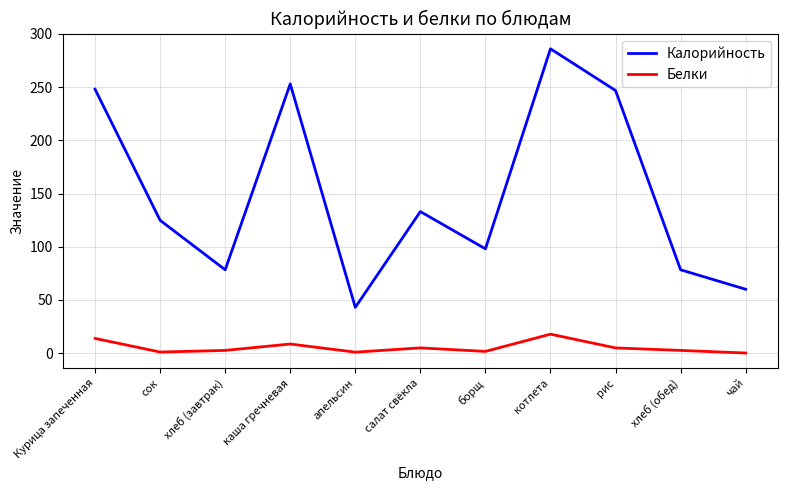

At котлета, list the series in order from smallest to largest.

Белки, Калорийность